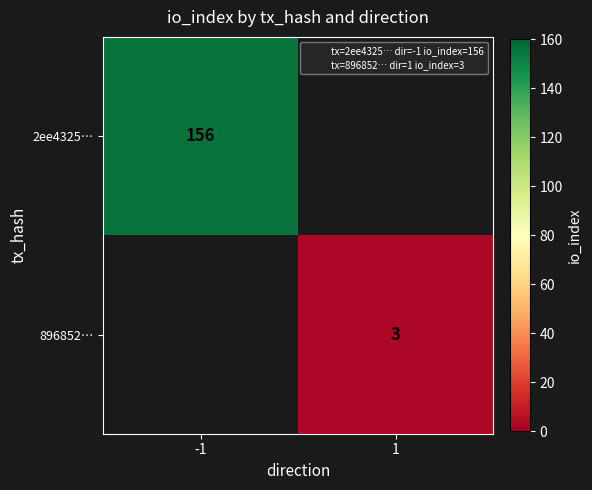

Is the value of 896852… at -1 greater than the value of 2ee4325… at 1?

No